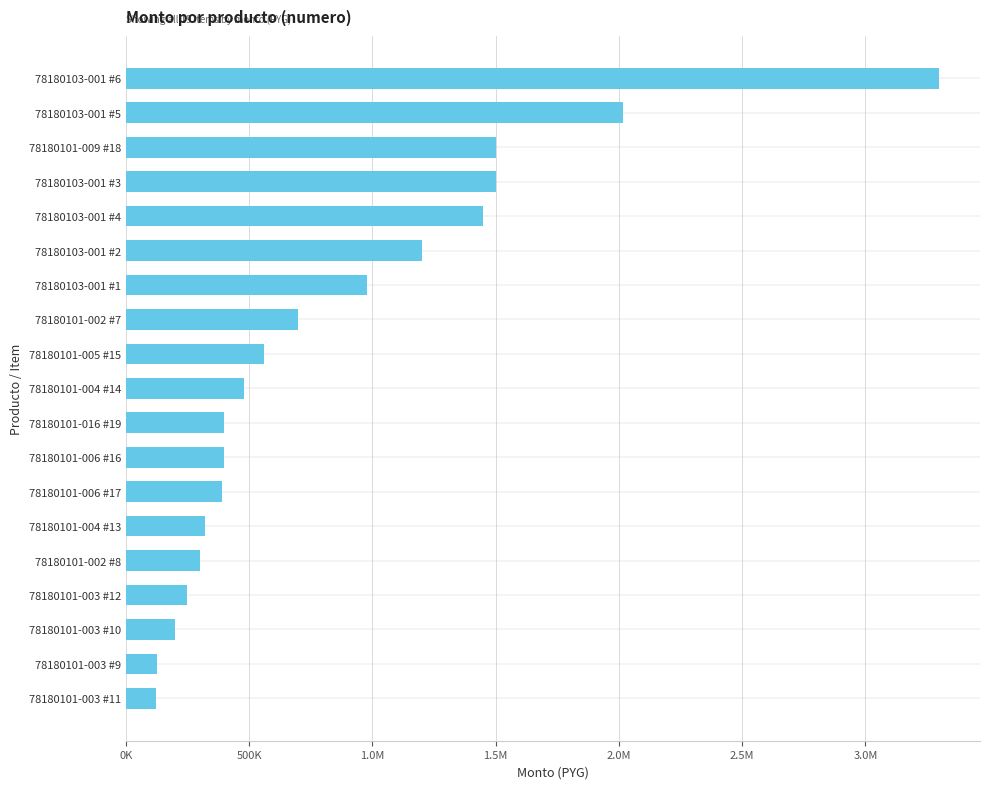

What is the difference between the maximum and minimum values?

3178000